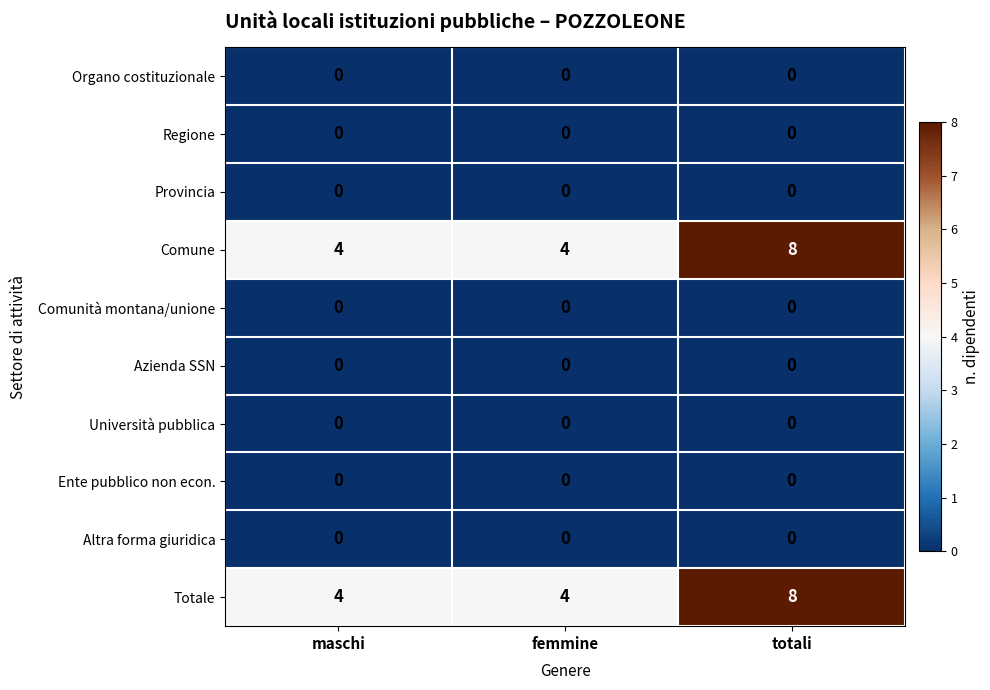

Reading right to left, transcribe all the data shown in this chart.

Organo costituzionale: totali=0	femmine=0	maschi=0
Regione: totali=0	femmine=0	maschi=0
Provincia: totali=0	femmine=0	maschi=0
Comune: totali=8	femmine=4	maschi=4
Comunità montana/unione: totali=0	femmine=0	maschi=0
Azienda SSN: totali=0	femmine=0	maschi=0
Università pubblica: totali=0	femmine=0	maschi=0
Ente pubblico non econ.: totali=0	femmine=0	maschi=0
Altra forma giuridica: totali=0	femmine=0	maschi=0
Totale: totali=8	femmine=4	maschi=4